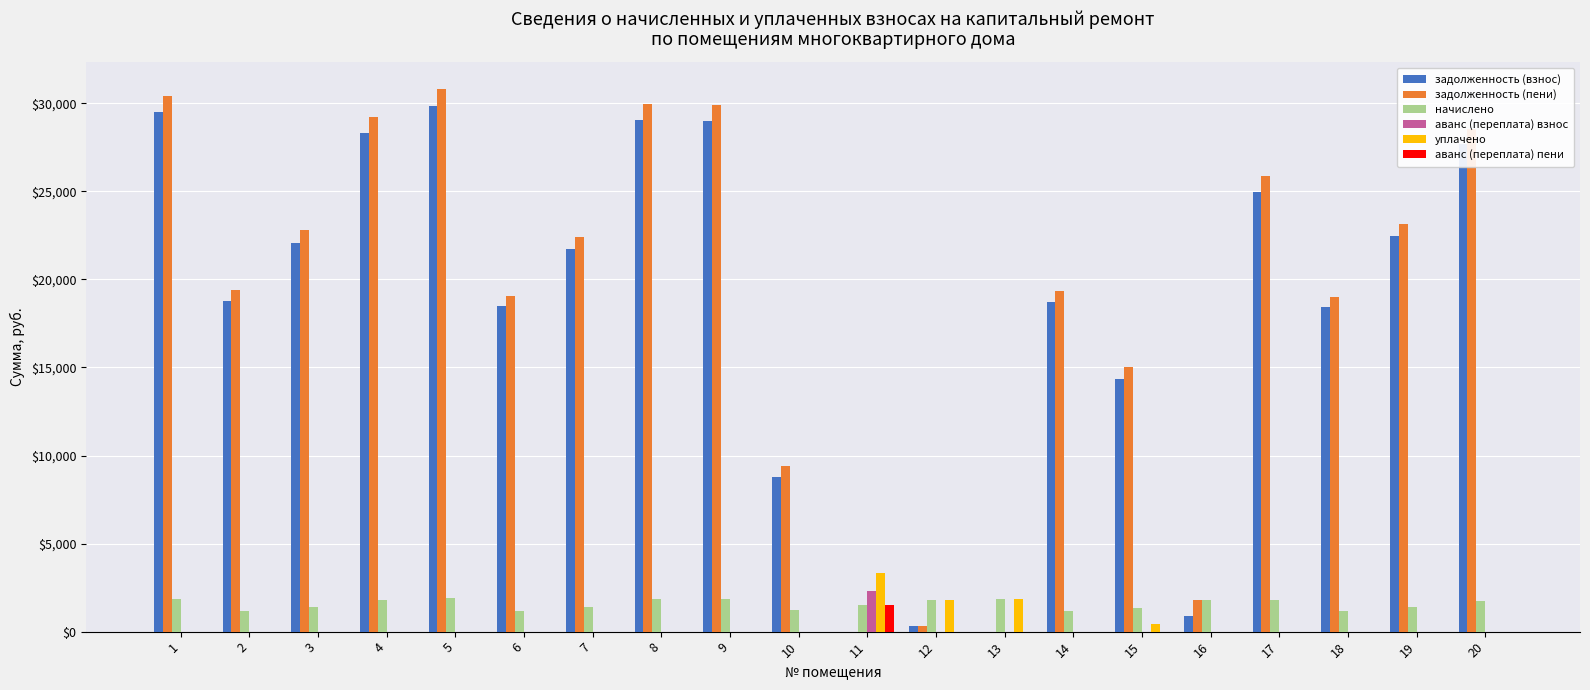

What are all the series names shown in the legend?

задолженность (взнос), задолженность (пени), начислено, аванс (переплата) взнос, уплачено, аванс (переплата) пени